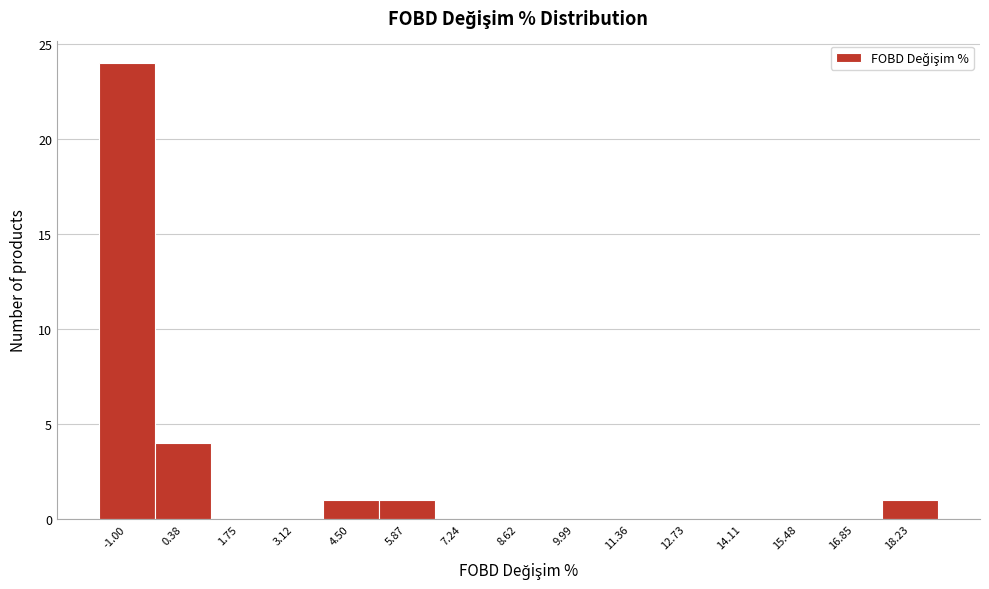

Reading left to right, extract all data points from this chart.

-1.00=24	0.38=4	1.75=0	3.12=0	4.50=1	5.87=1	7.24=0	8.62=0	9.99=0	11.36=0	12.73=0	14.11=0	15.48=0	16.85=0	18.23=1